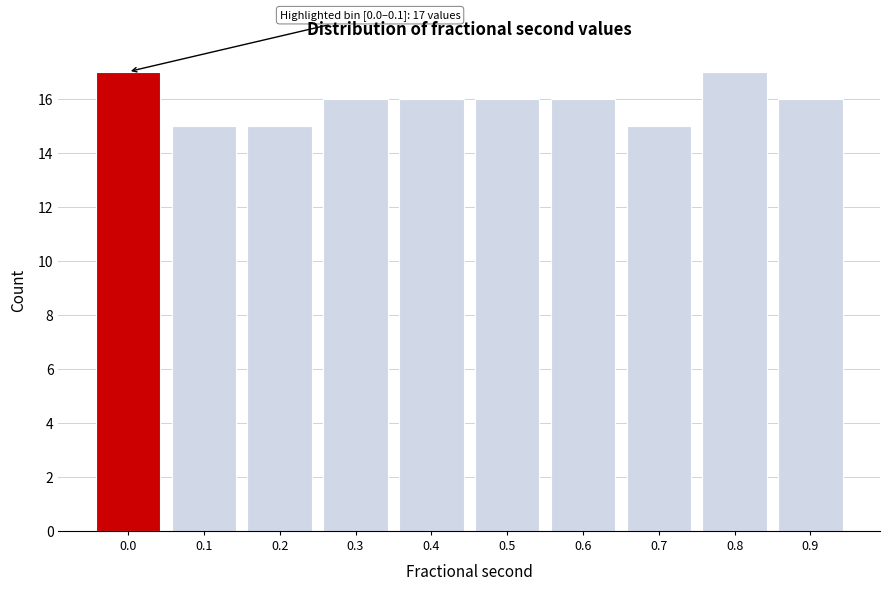

Reading right to left, list all the values displayed in this chart.

16	17	15	16	16	16	16	15	15	17